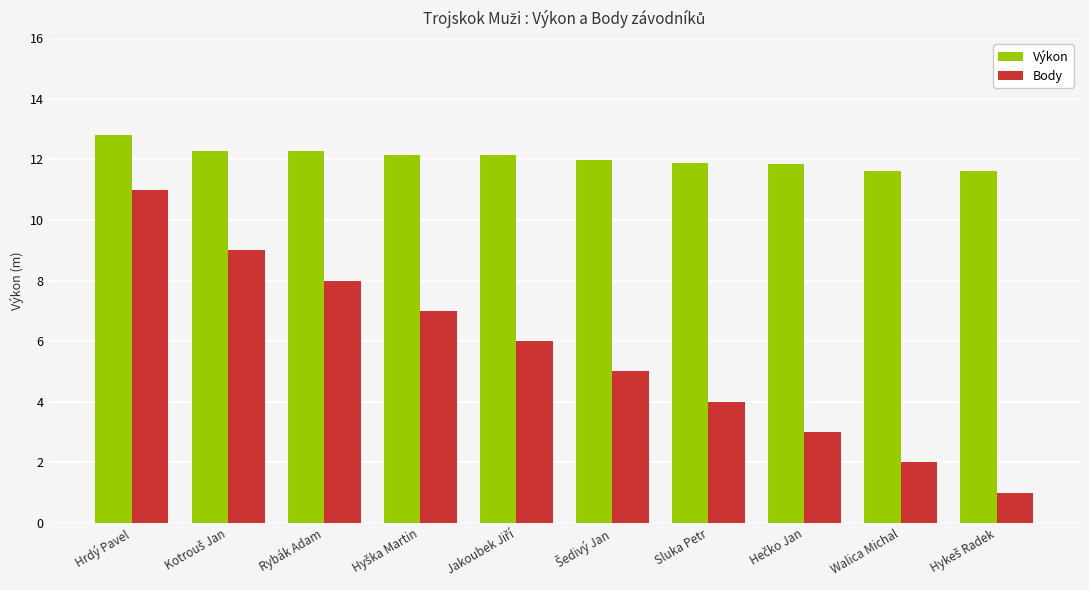

How many groups of bars are there?

10